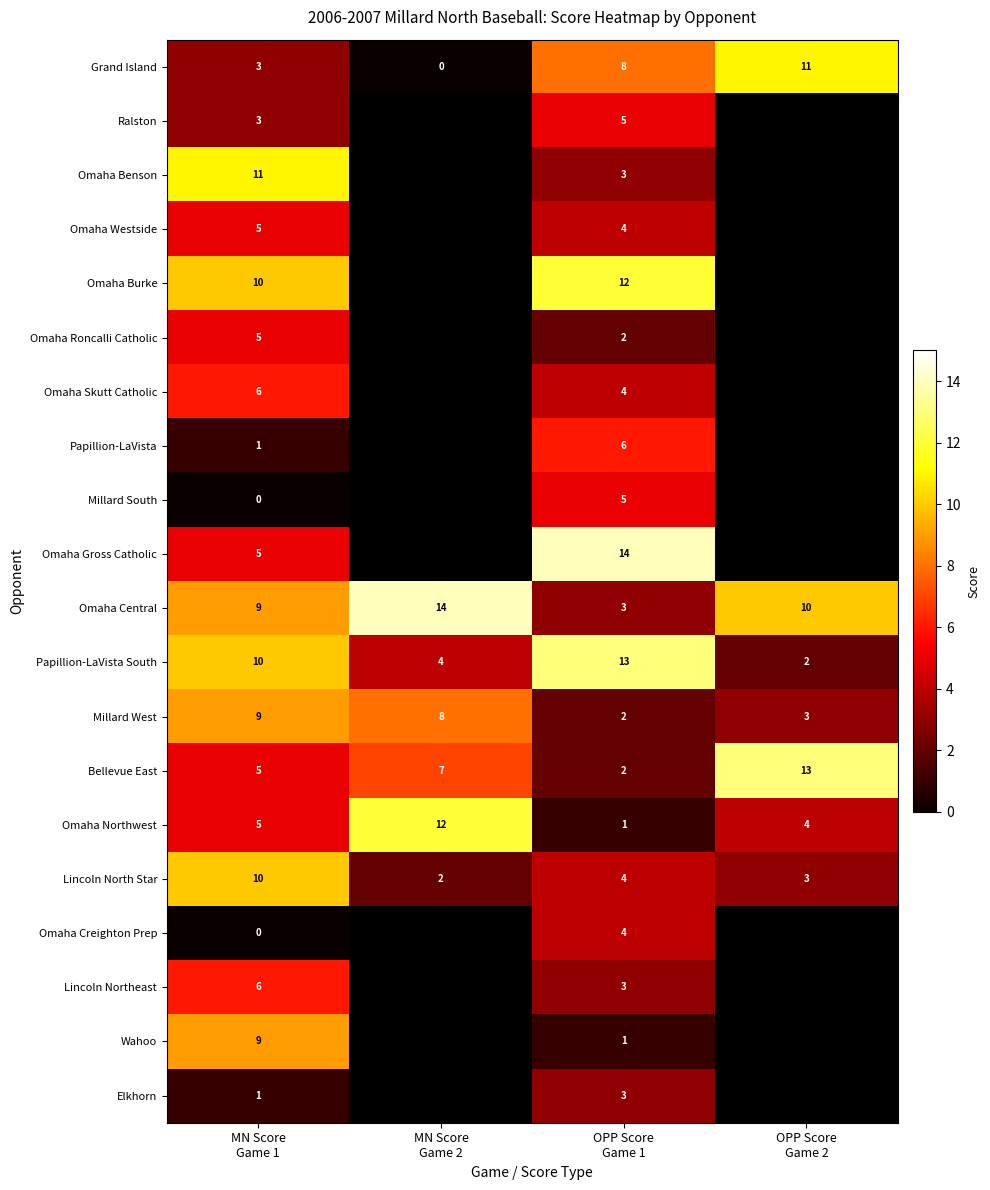

What is the sum of all Millard West values?

22